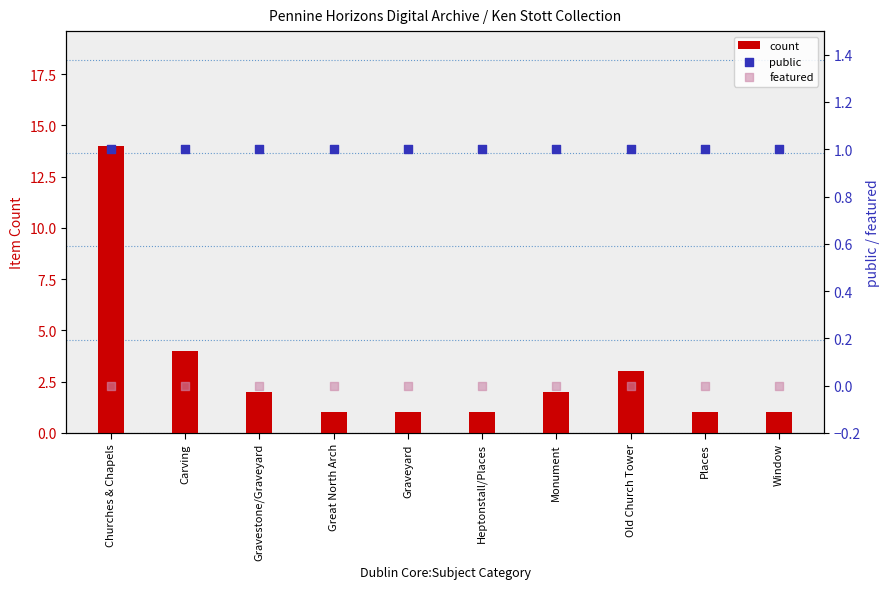

What is the total value across all series at Old Church Tower?

4